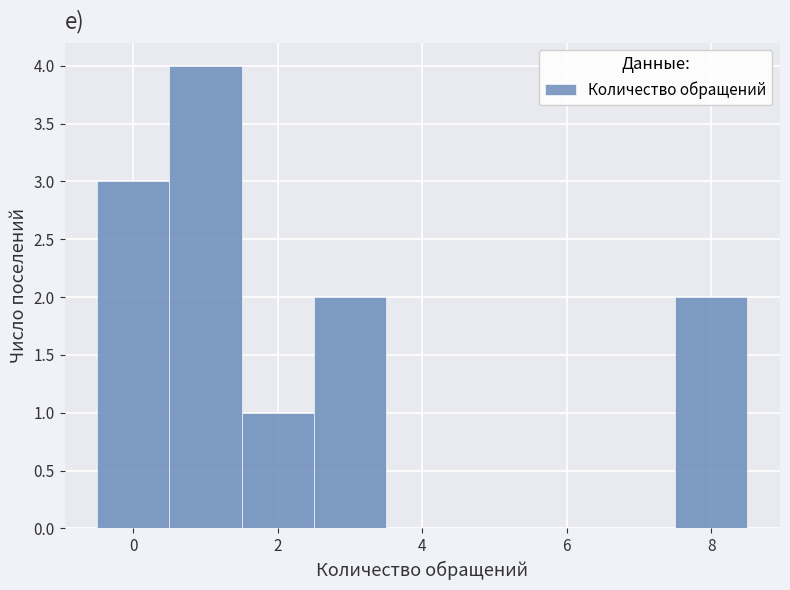

Which range on the x-axis has the tallest bar?

0.5 to 1.5